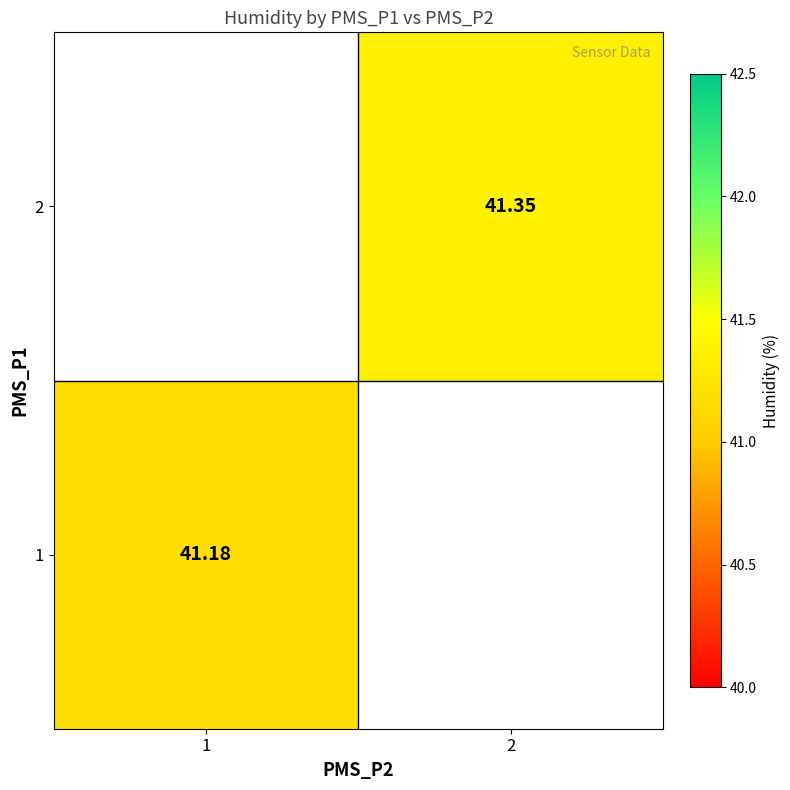

The 2 series shows 55.3 at 2. True or false?

False